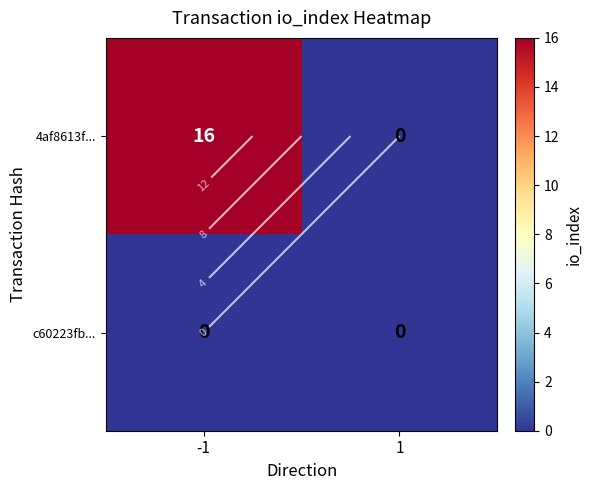

How many positive values does the 4af8613f... series have?

1